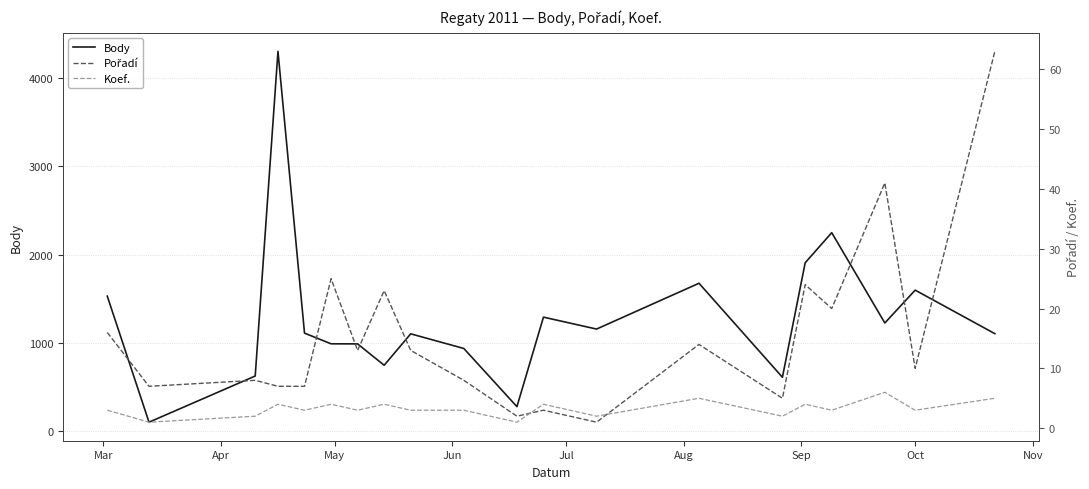

What is the highest value of the Body series?

4302